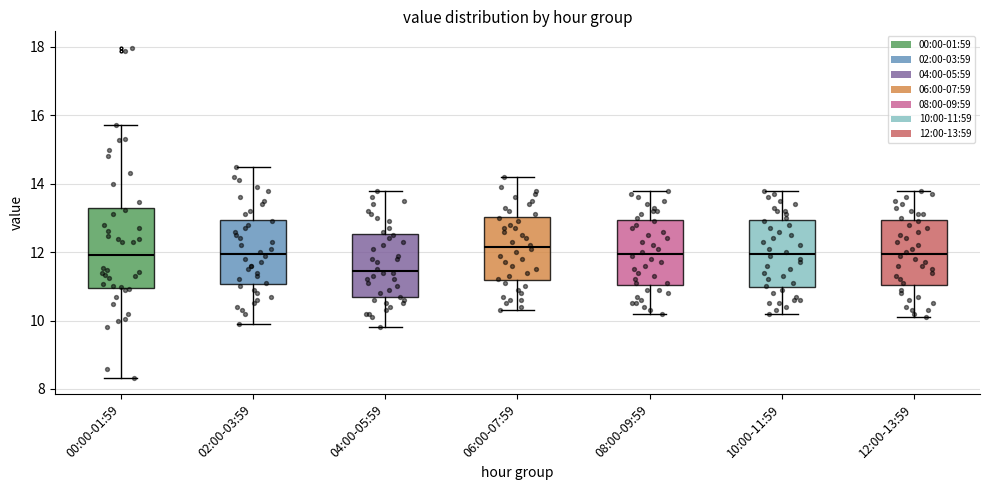

Where is the lower edge of the box for 04:00-05:59 on the y-axis? The values are not printed on the chart, so give them approximately, as read against the axis.

10.6